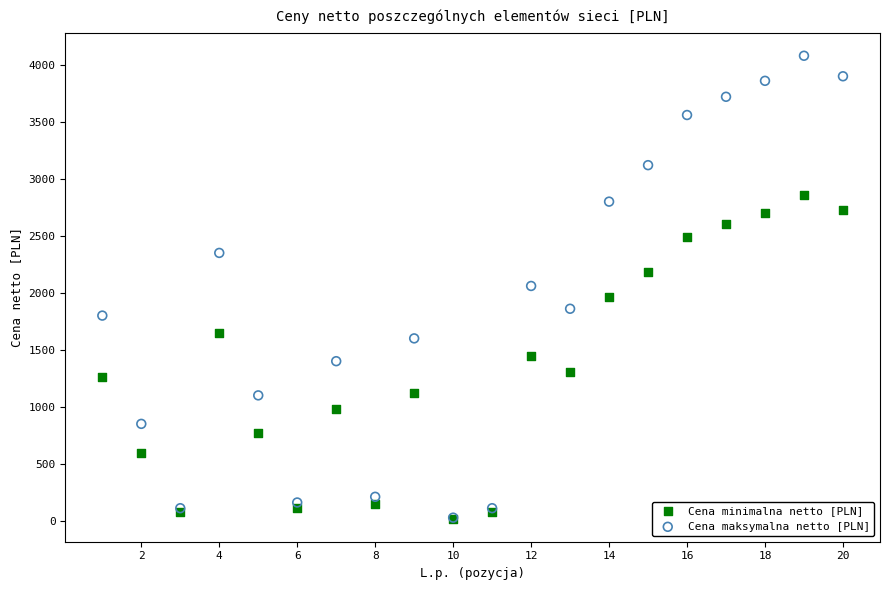

Which series reaches the maximum Y coordinate?

Cena maksymalna netto [PLN]